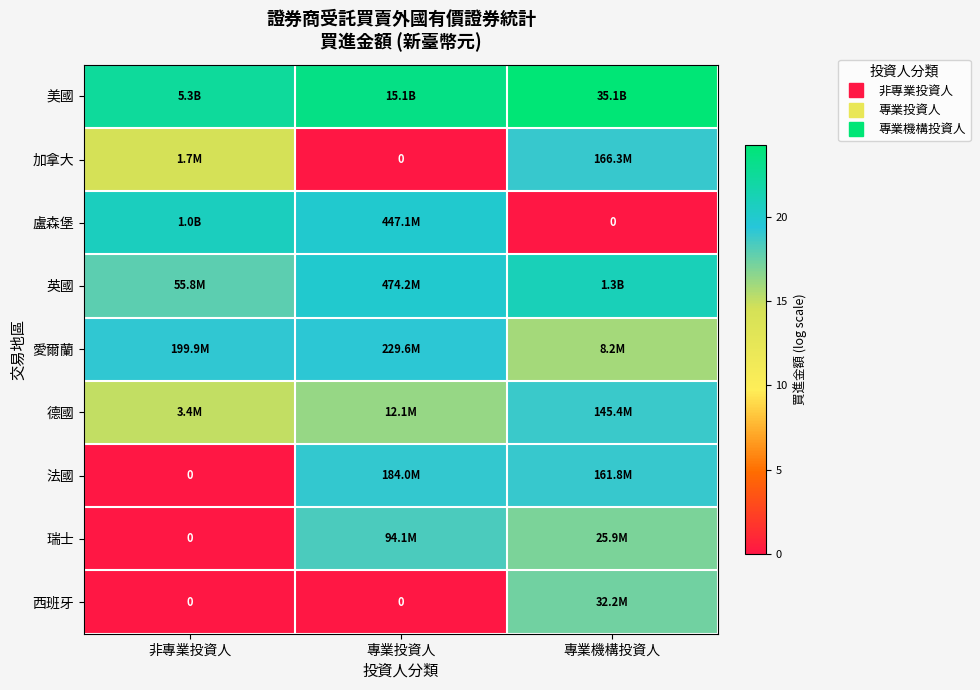

Rank the series at 專業投資人 from lowest to highest value.

加拿大, 西班牙, 德國, 瑞士, 法國, 愛爾蘭, 盧森堡, 英國, 美國